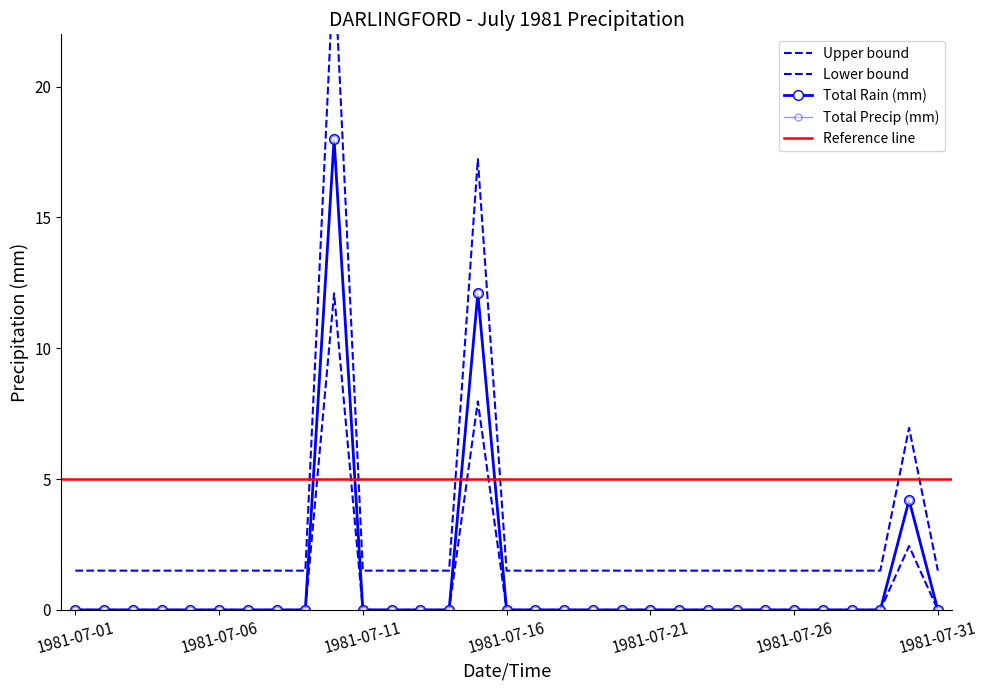

Does the chart have visible grid lines?

No